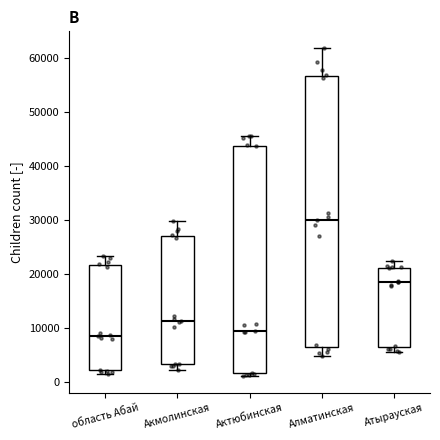

Where is the upper edge of the box for область Абай on the y-axis? The values are not printed on the chart, so give them approximately, as read against the axis.

22000